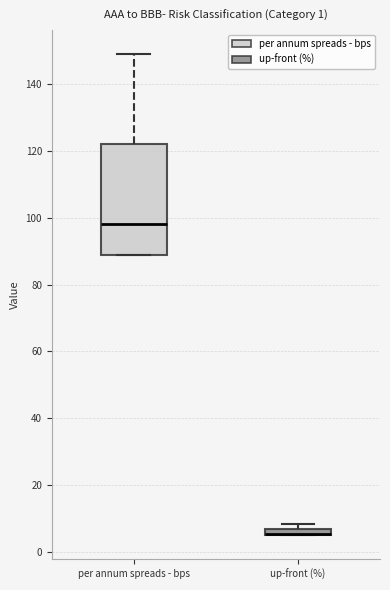

Comparing the boxes themselves (not the whiskers), which one is the tallest?

per annum spreads - bps